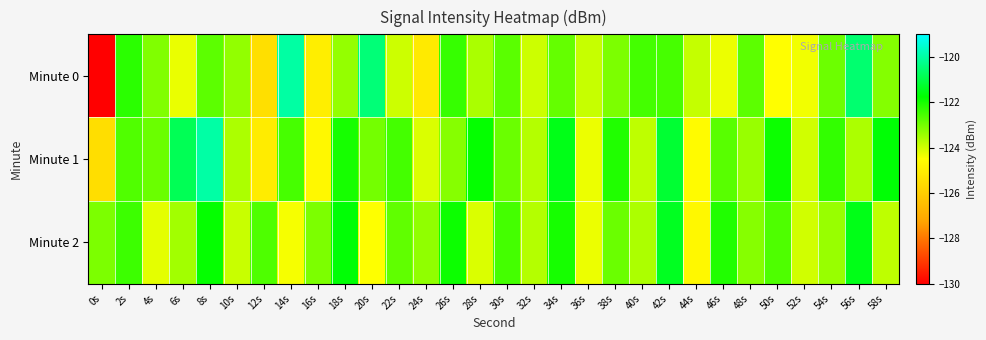

At 54s, list the series in order from smallest to largest.

Minute 2, Minute 0, Minute 1